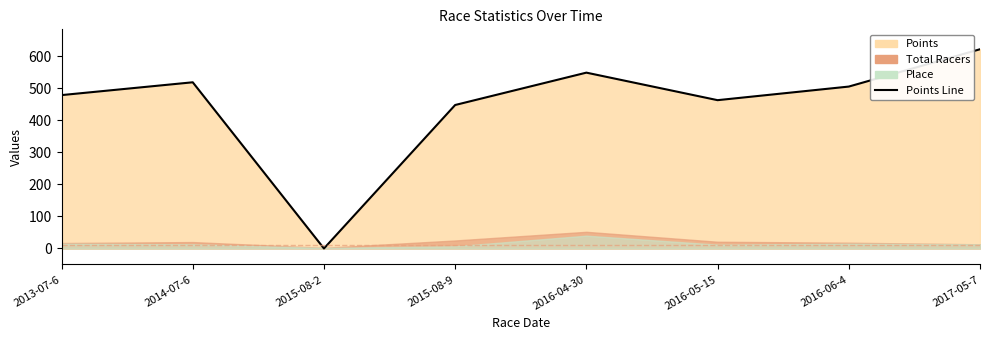

What is the change in value from 2015-08-2 to 2016-04-30?

+548.8